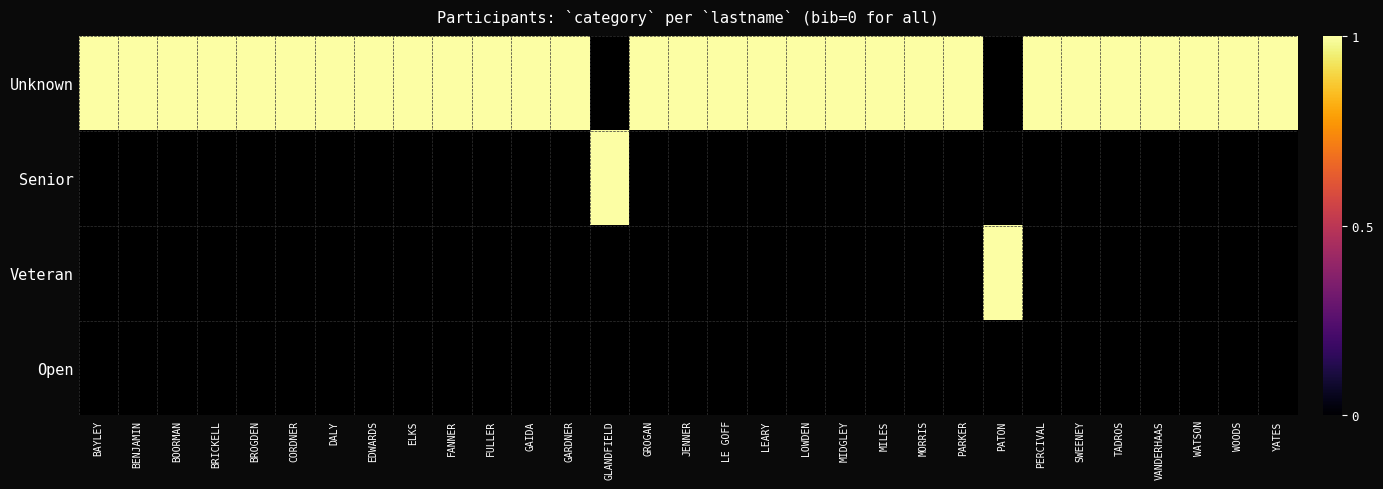

At MIDGLEY, list the series in order from smallest to largest.

Senior, Veteran, Open, Unknown